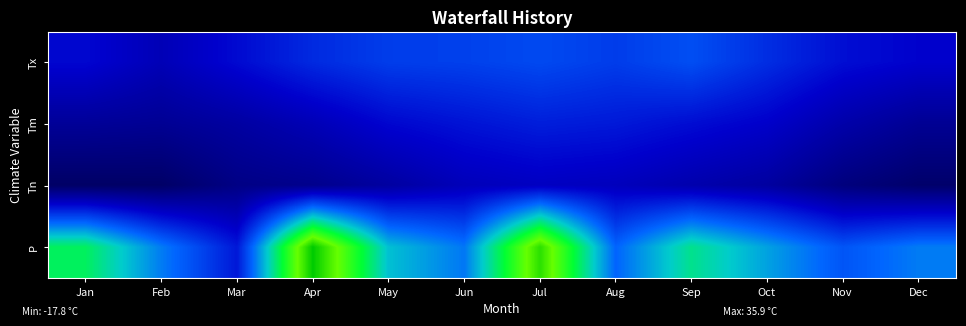

List the series in order of their peak value, highest first.

P, Tx, Tm, Tn